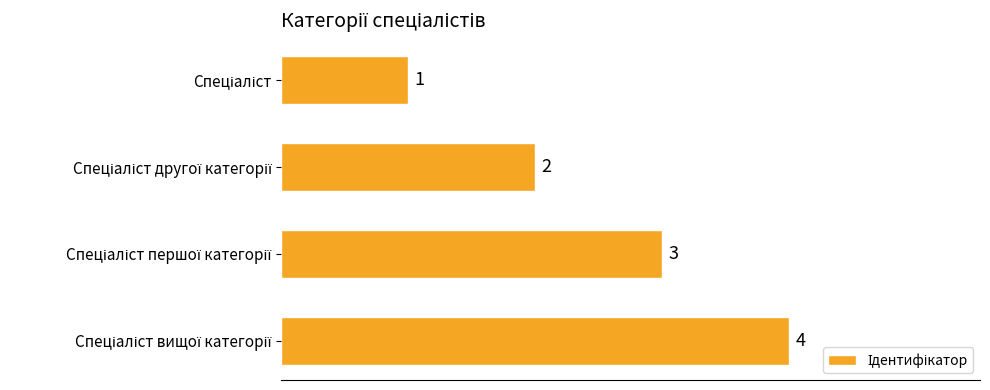

What is the difference between the second highest and second lowest values?

1